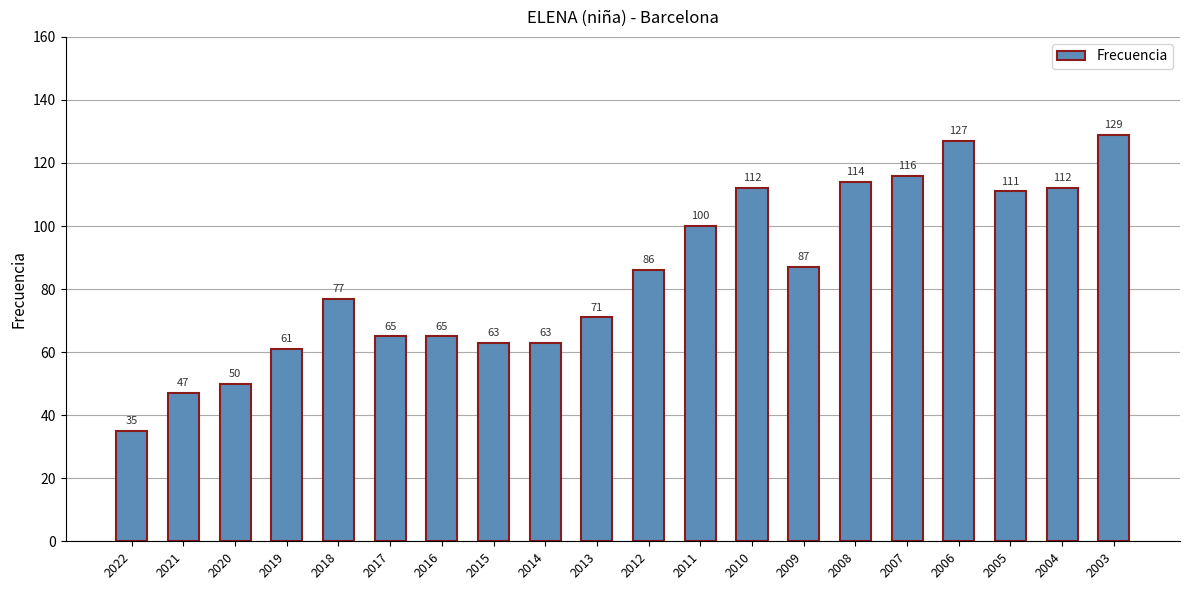

What is the sum of the values at 2019 and 2005?

172